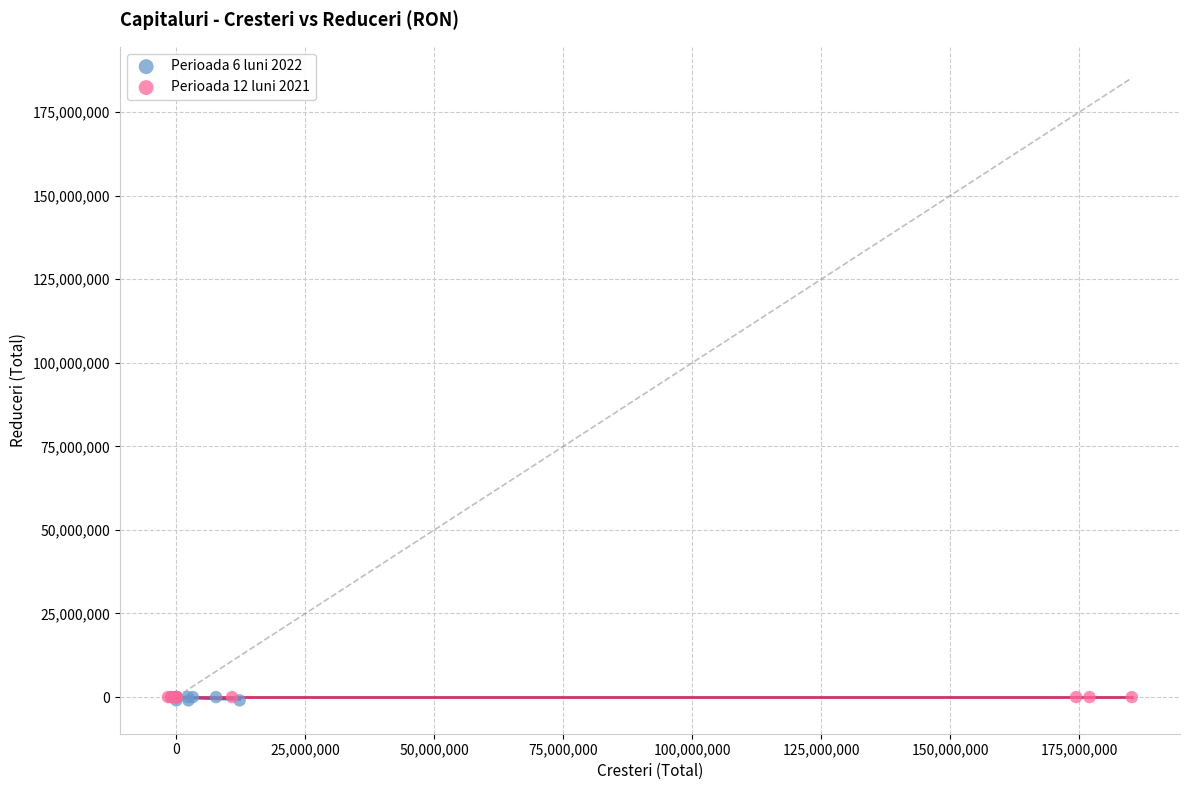

What are all the series names shown in the legend?

Perioada 6 luni 2022, Perioada 12 luni 2021